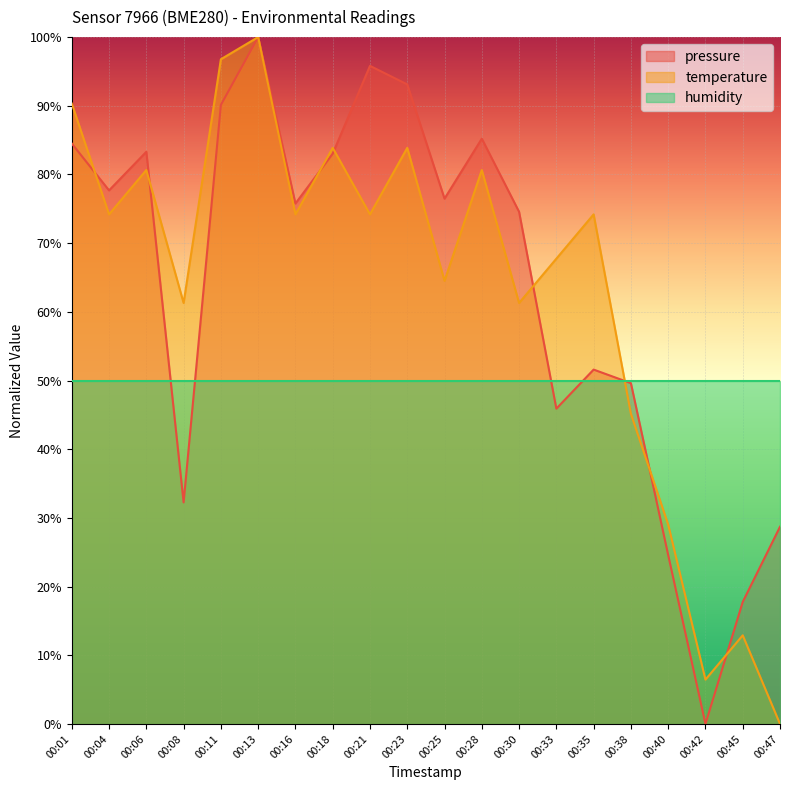

Is it true that temperature equals 45.2 at 00:38?

True